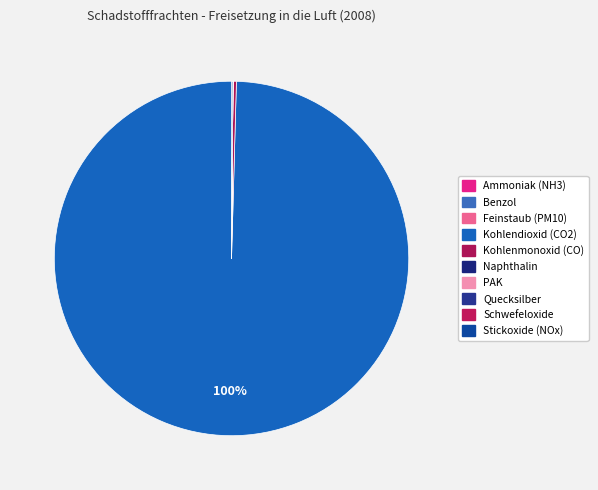

What is the smallest slice in the pie chart?

Quecksilber